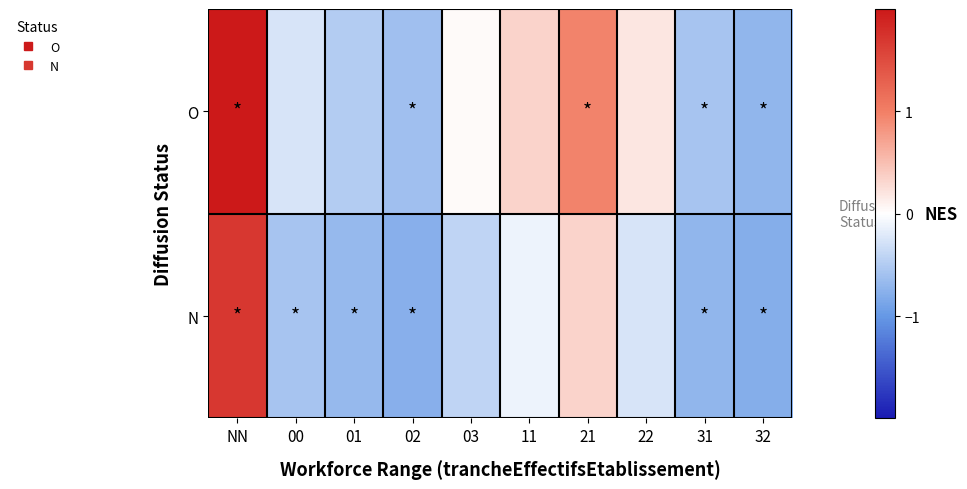

At 02, list the series in order from largest to smallest.

O, N